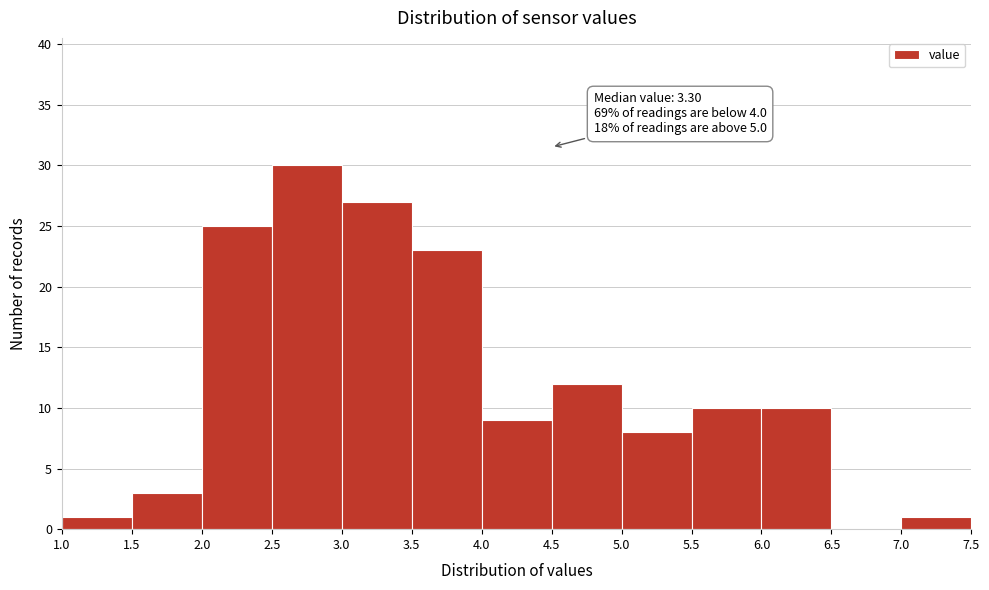

Over which range of the x-axis is the bar tallest?

2.5 to 3.0